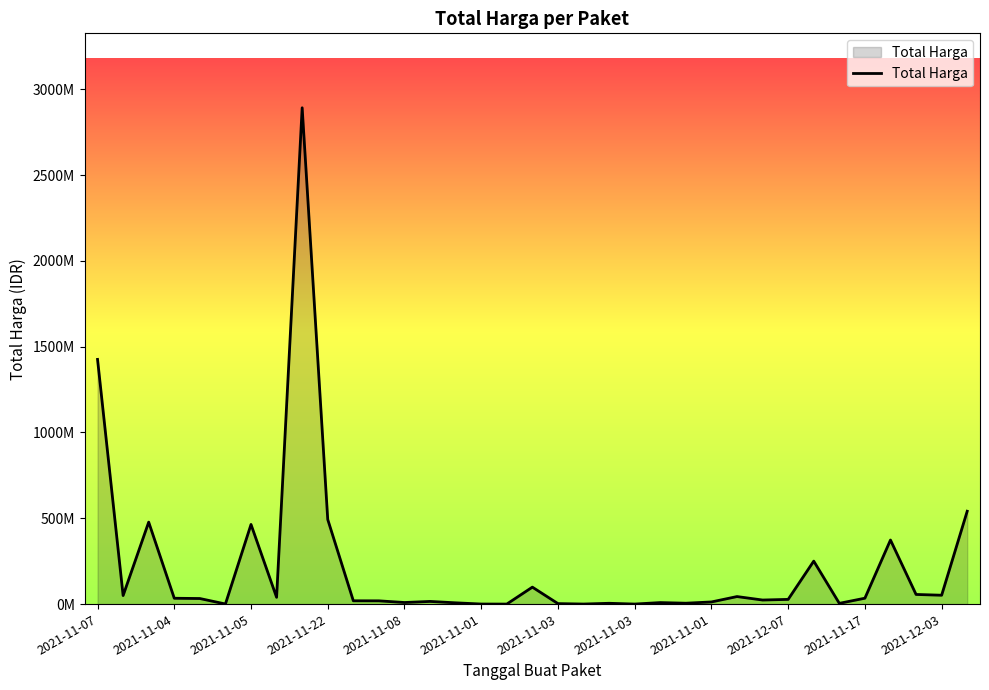

What is the label of the 33rd point from the right?

2021-11-05